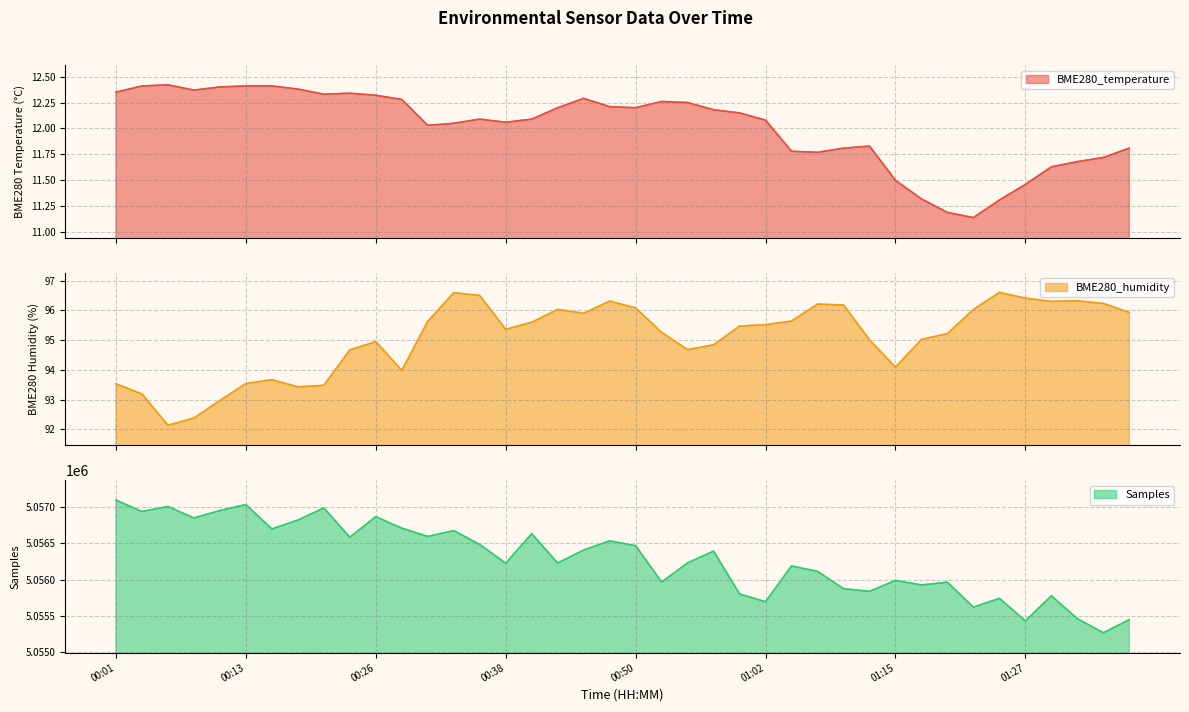

Between 00:40 and 01:17, which is larger?

00:40